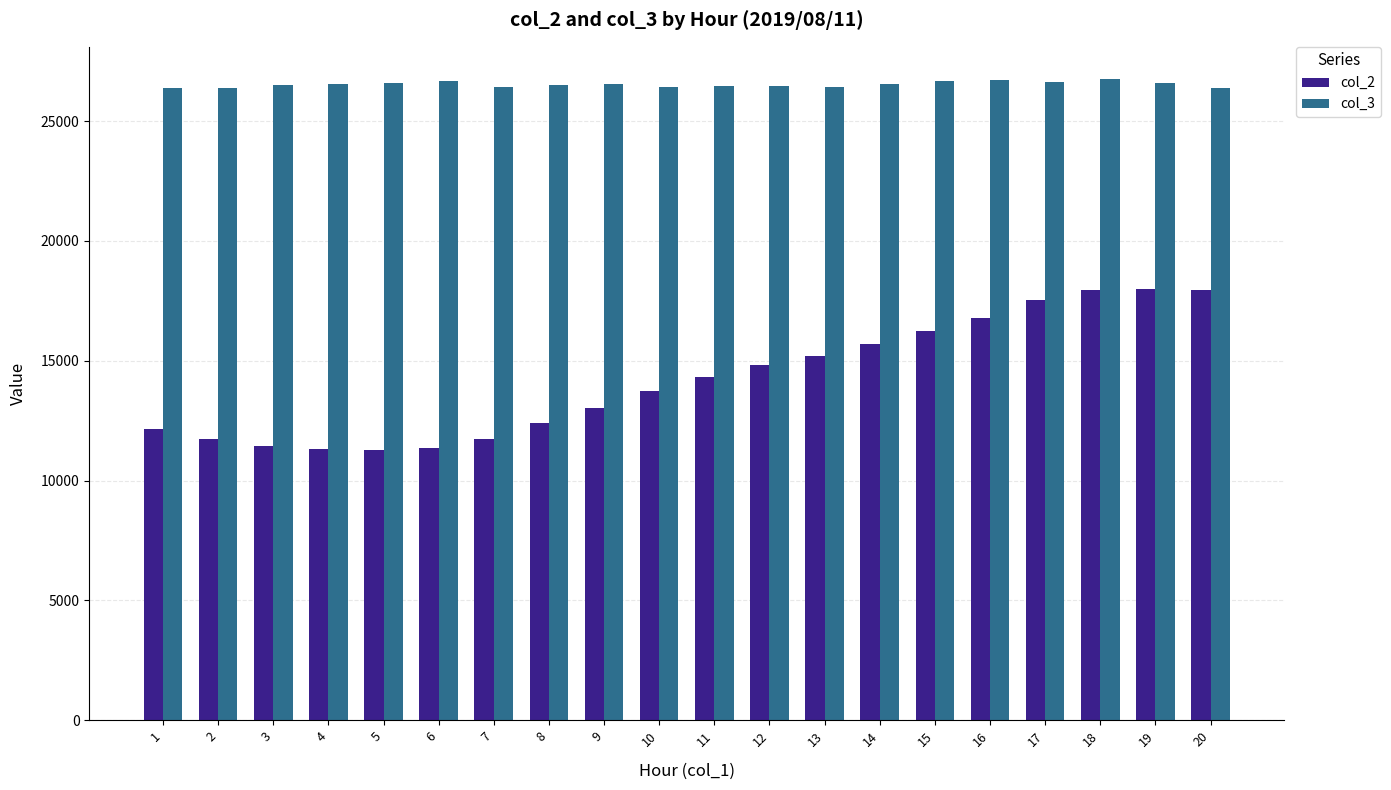

What is the difference between the col_2 values at 4 and 8?

1086